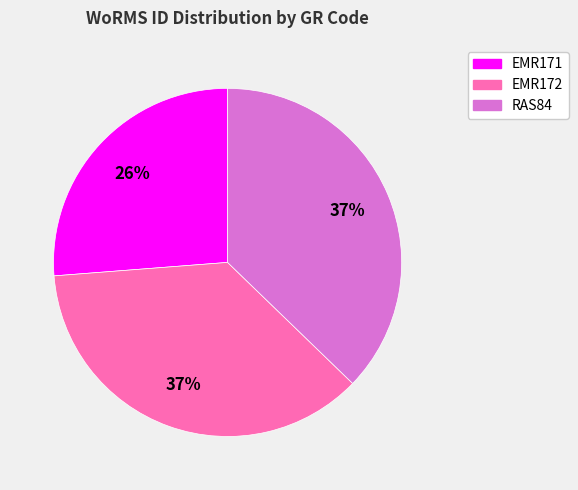

To the nearest percent, what is the difference between the largest and smallest slice percentages?

11%